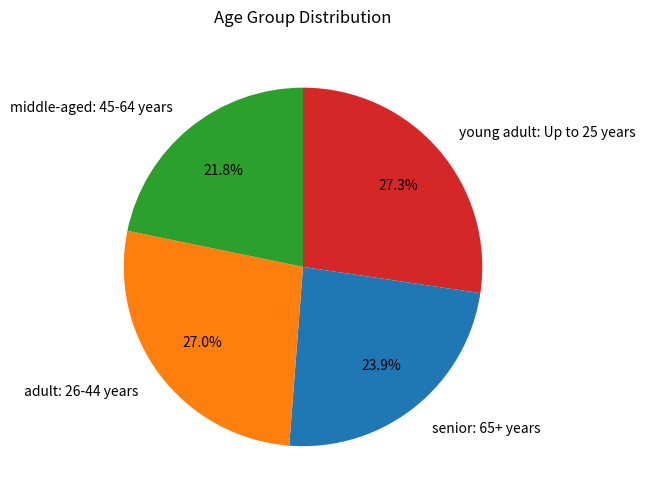

How many segments does this pie chart have?

4